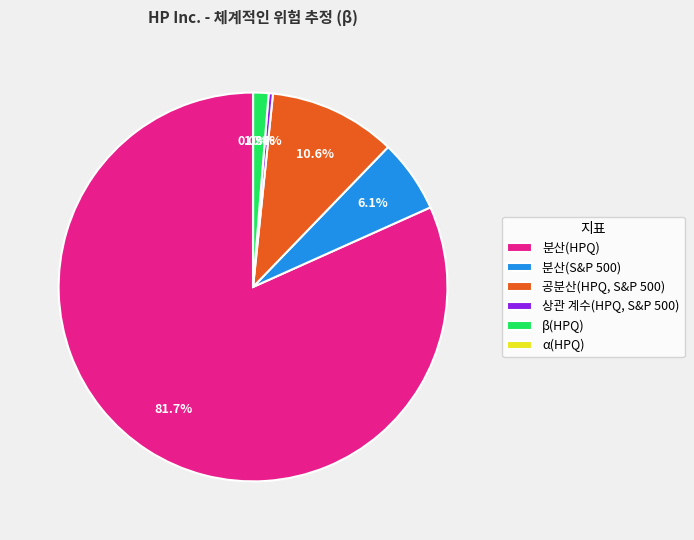

Which has a higher value, 분산(S&P 500) or 분산(HPQ)?

분산(HPQ)